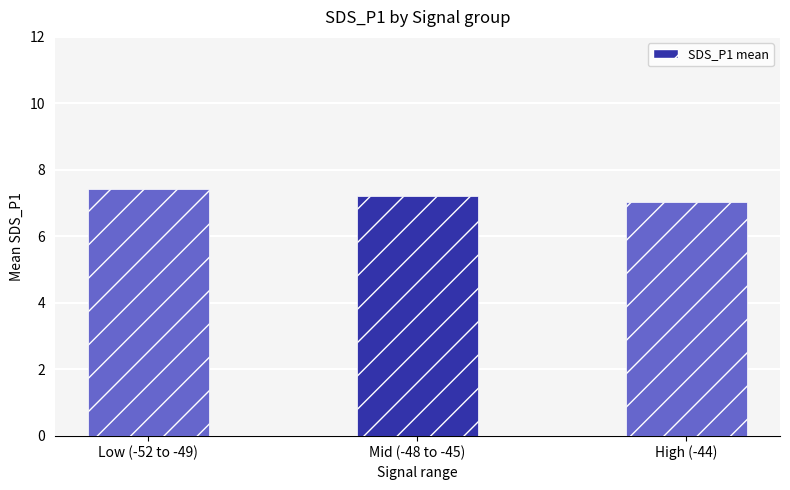

What is the value of the 2nd bar from the left?

7.2